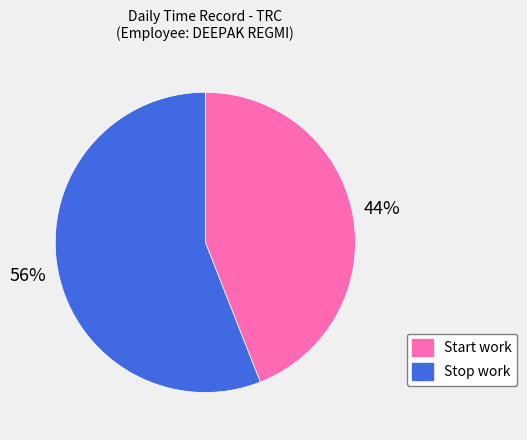

Which slice represents more than half of the pie?

Stop work